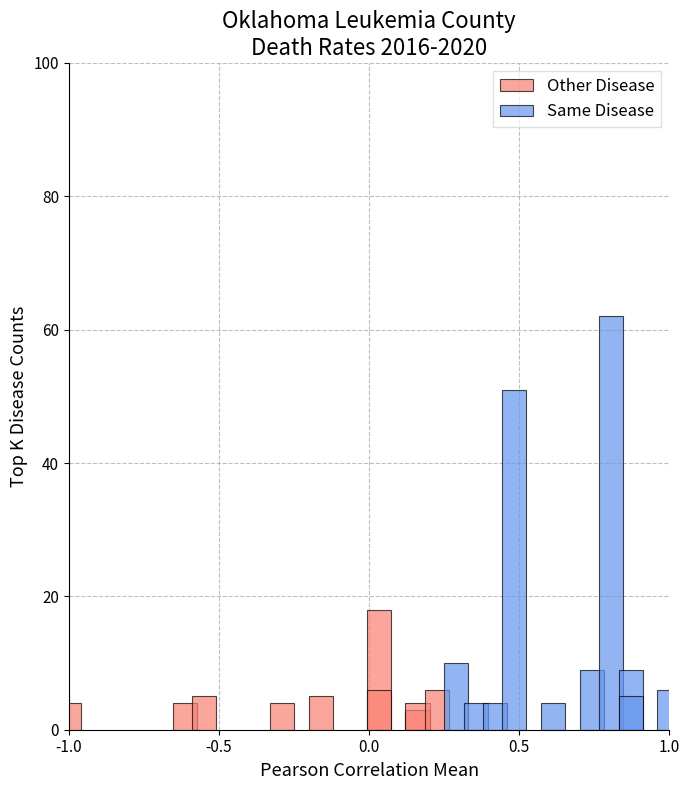

At 0.5, list the series in order from smallest to largest.

Other Disease, Same Disease